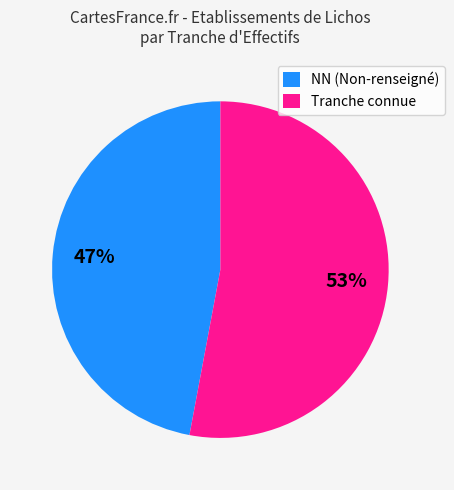

True or false: Tranche connue accounts for 53% of the total.

True